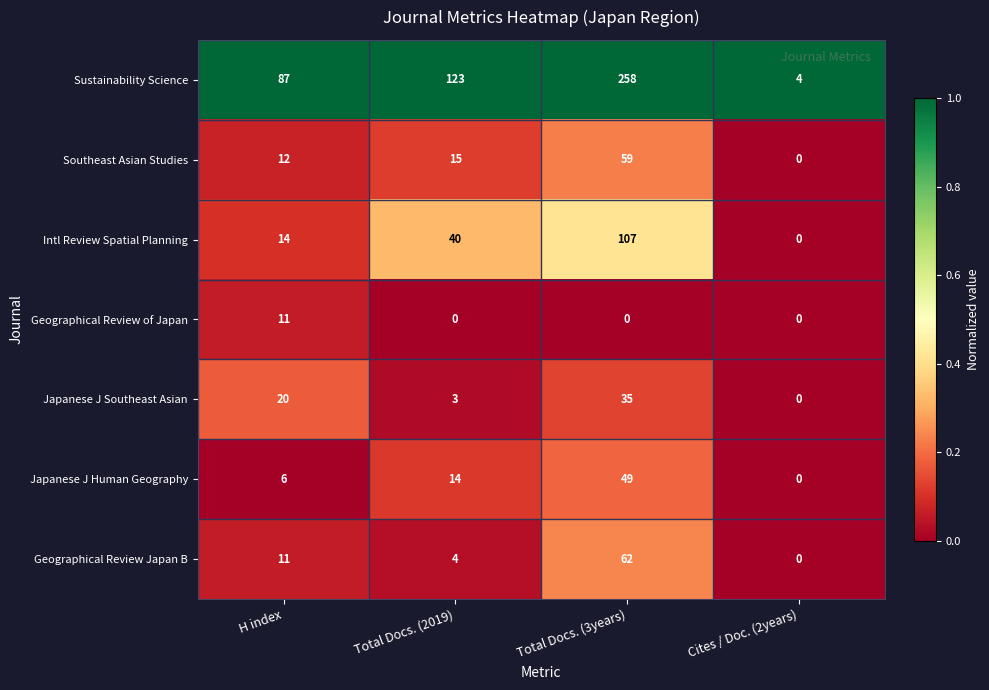

Reading left to right, transcribe all the data shown in this chart.

Sustainability Science: H index=87	Total Docs. (2019)=123	Total Docs. (3years)=258	Cites / Doc. (2years)=4
Southeast Asian Studies: H index=12	Total Docs. (2019)=15	Total Docs. (3years)=59	Cites / Doc. (2years)=0
Intl Review Spatial Planning: H index=14	Total Docs. (2019)=40	Total Docs. (3years)=107	Cites / Doc. (2years)=0
Geographical Review of Japan: H index=11	Total Docs. (2019)=0	Total Docs. (3years)=0	Cites / Doc. (2years)=0
Japanese J Southeast Asian: H index=20	Total Docs. (2019)=3	Total Docs. (3years)=35	Cites / Doc. (2years)=0
Japanese J Human Geography: H index=6	Total Docs. (2019)=14	Total Docs. (3years)=49	Cites / Doc. (2years)=0
Geographical Review Japan B: H index=11	Total Docs. (2019)=4	Total Docs. (3years)=62	Cites / Doc. (2years)=0